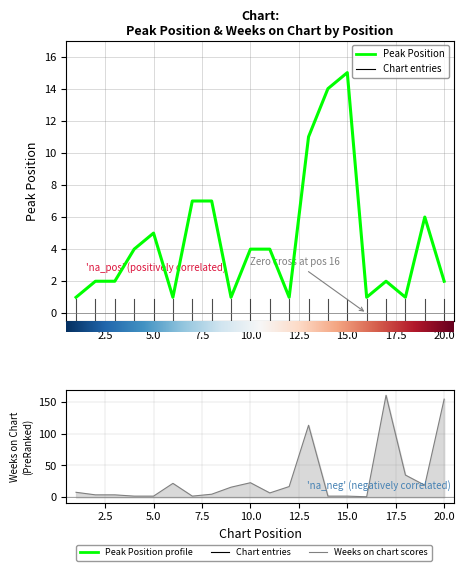

Which series has the largest total across all categories?

Weeks on Chart